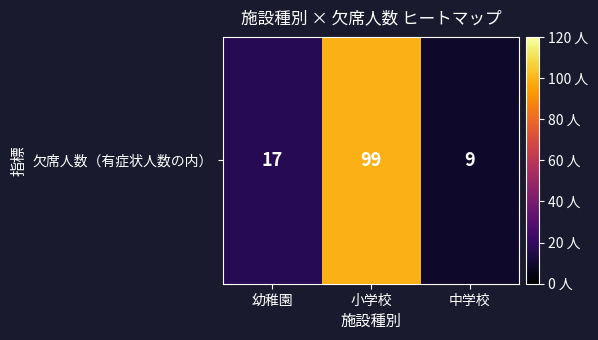

What is the sum of all values?

125